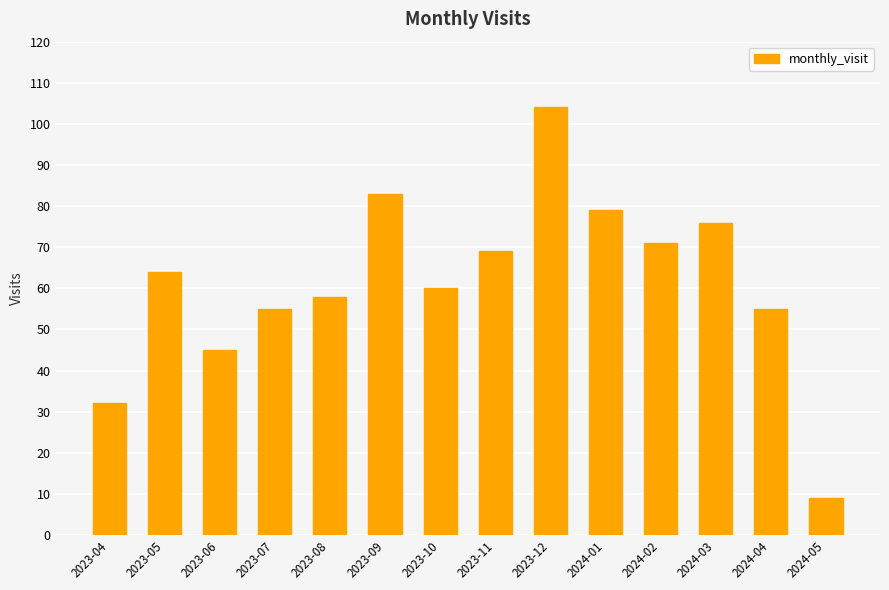

Approximately how many times larger is the value at 2023-11 compared to 2023-09?

0.8